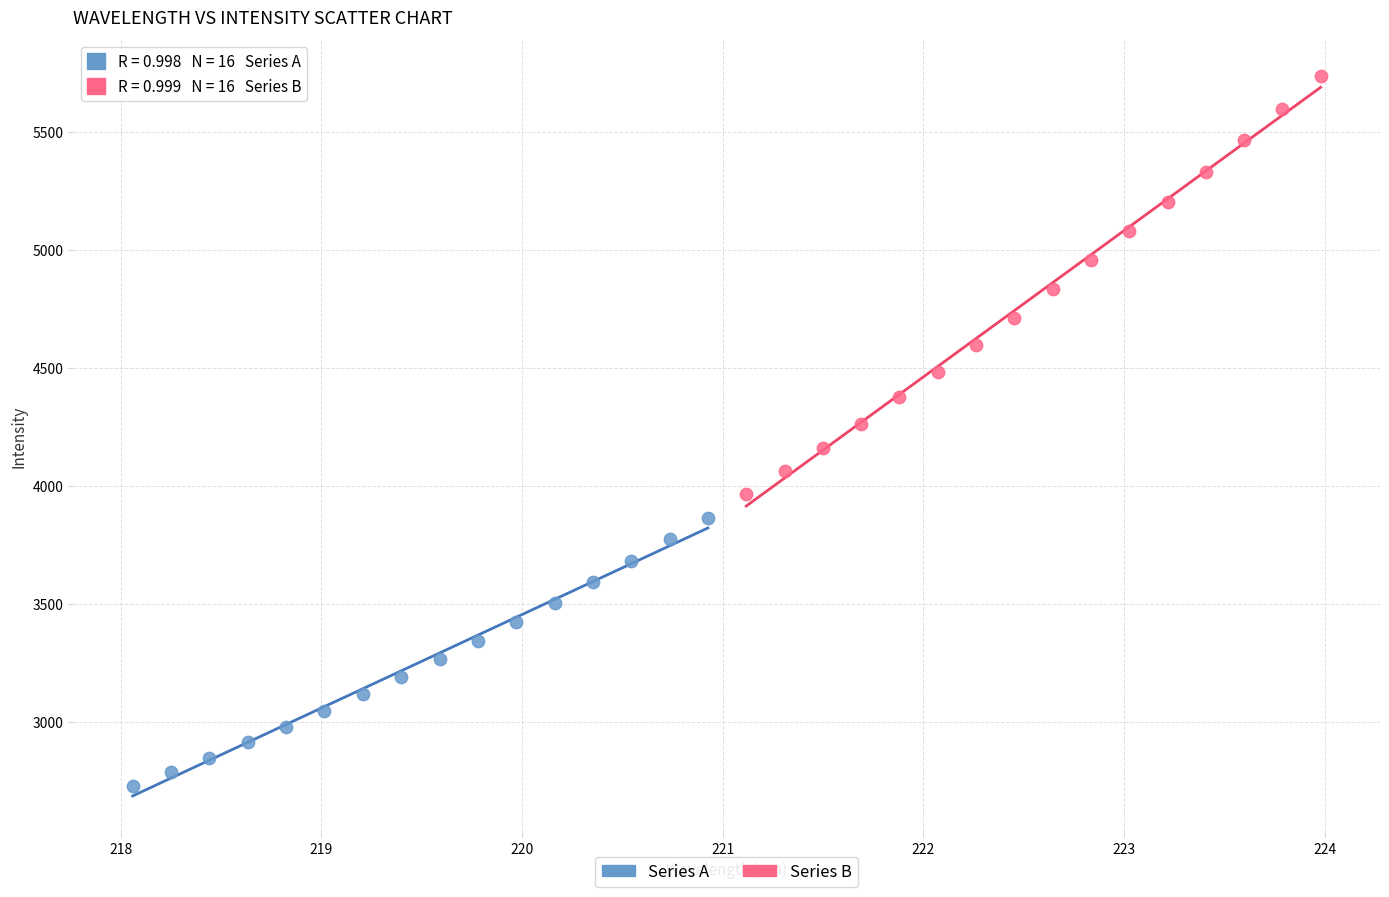

Which series has the widest spread of Y values?

Series B